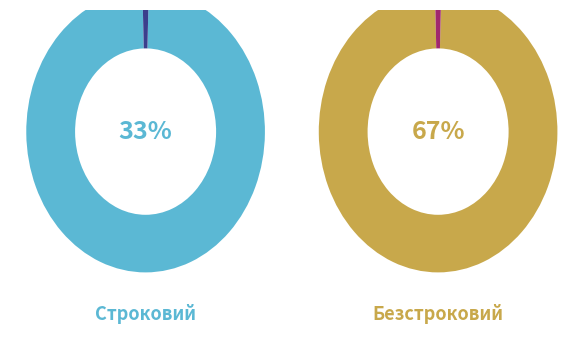

Which category has the smallest portion of the pie?

Строковий